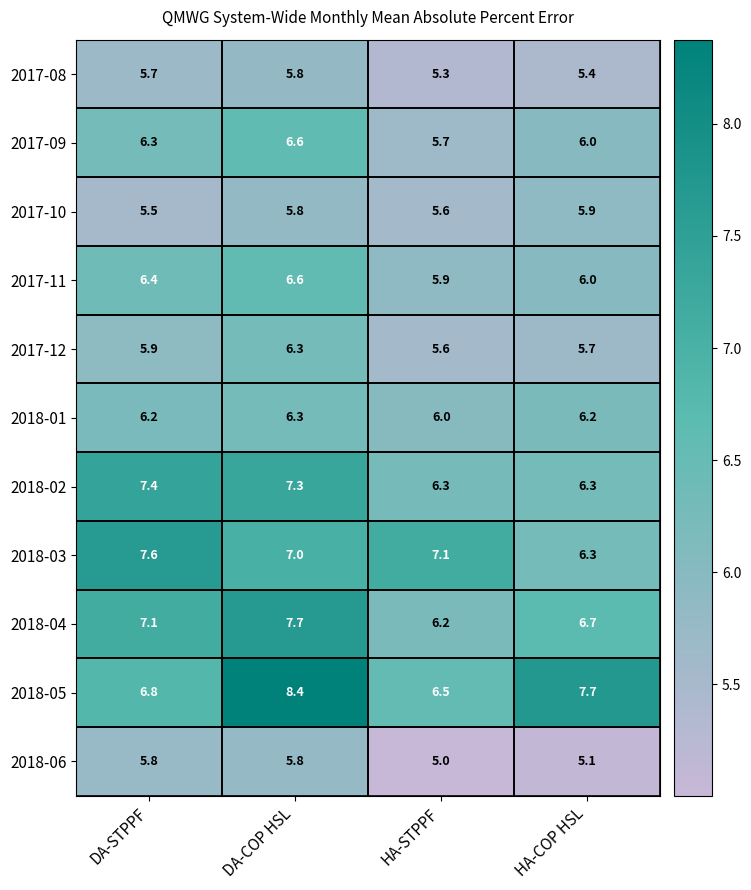

At which category is the sum across all series the highest?

DA-COP HSL